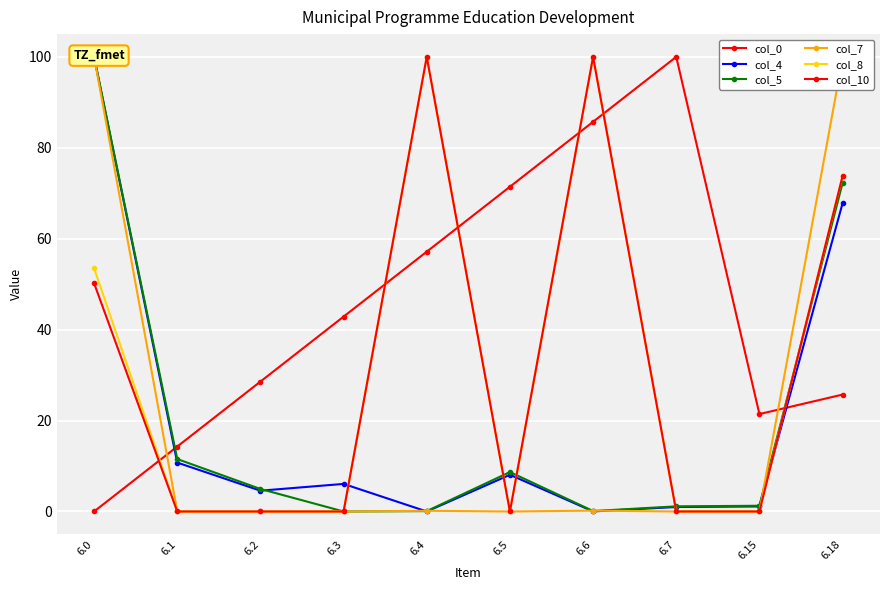

In col_8, how many points are lower than both neighbors (excluding endpoints)?

1